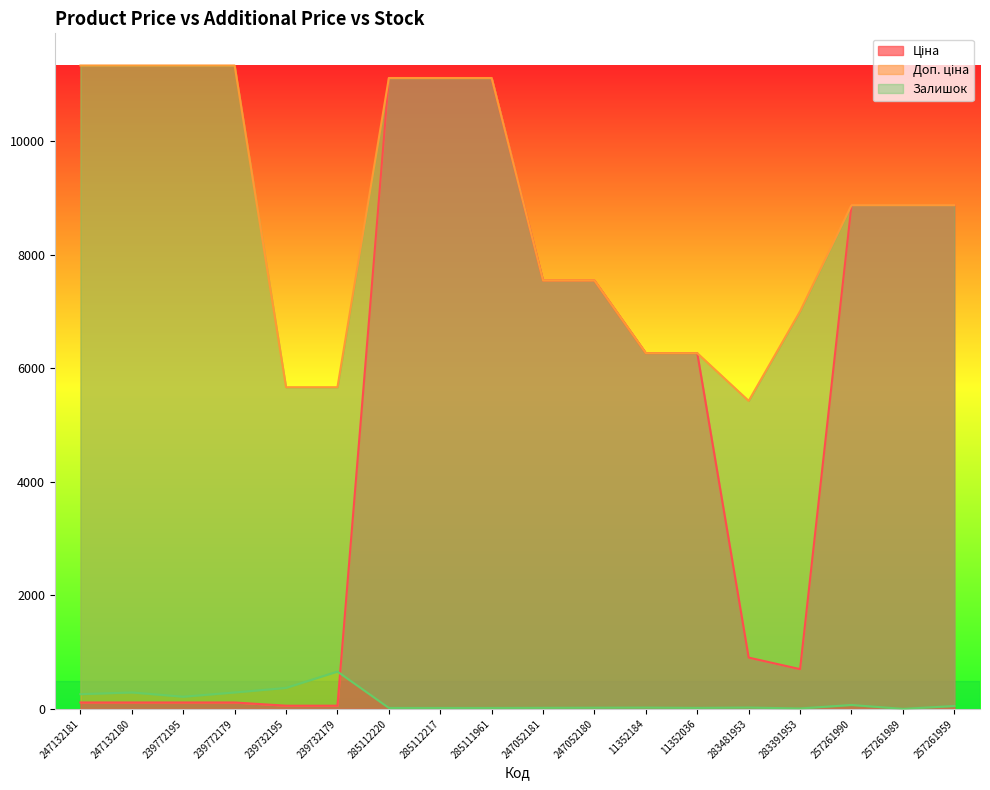

The value of Доп. ціна at 247132180 is 11334.0. True or false?

True